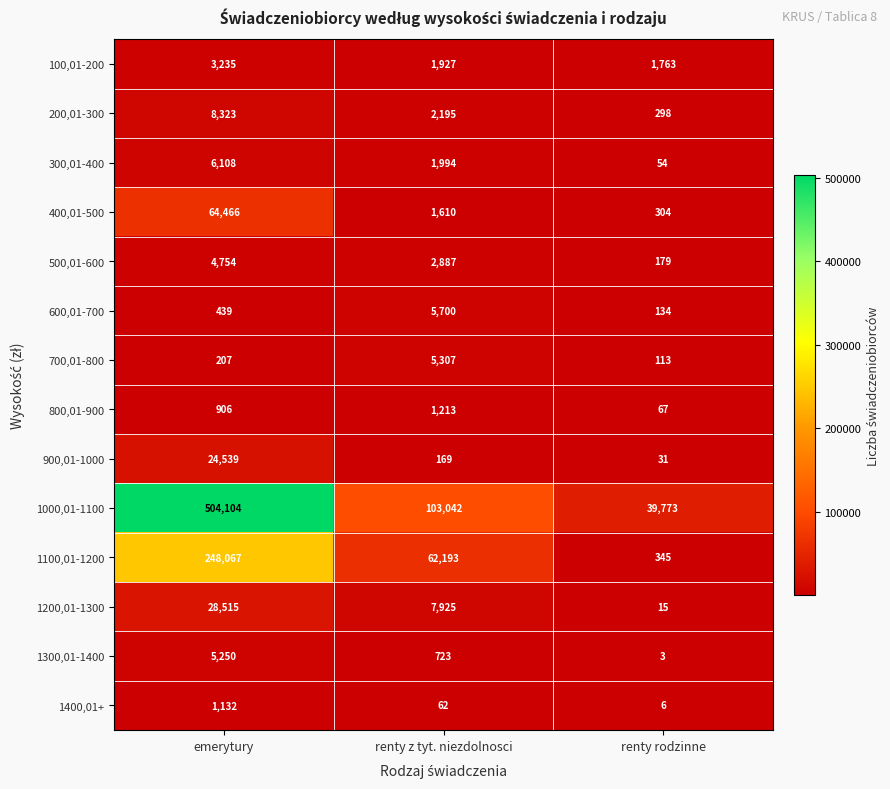

Is it true that 300,01-400 equals 1994 at renty z tyt. niezdolnosci?

True